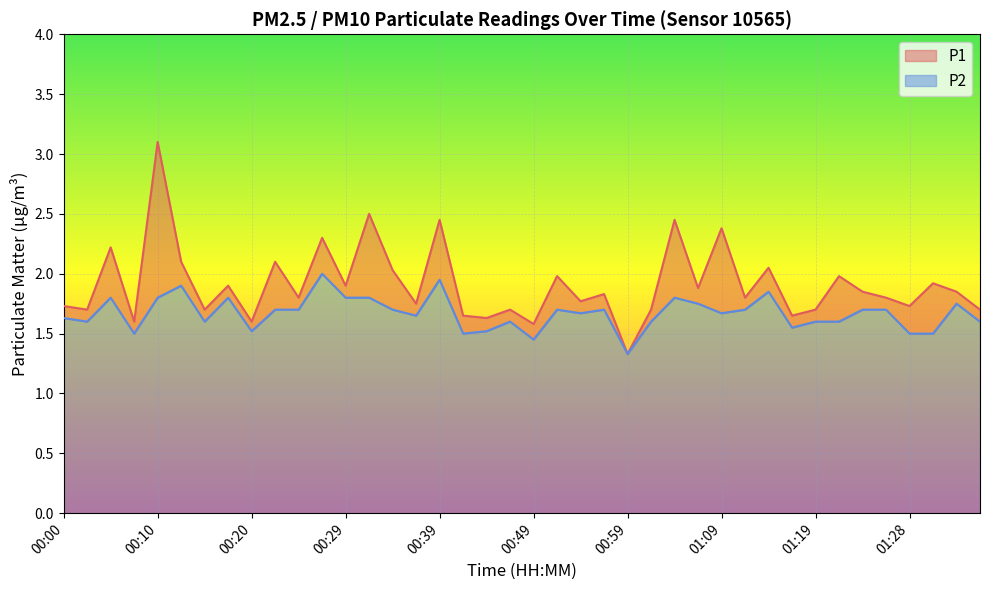

How many interior local peaks does the P1 series have?

15